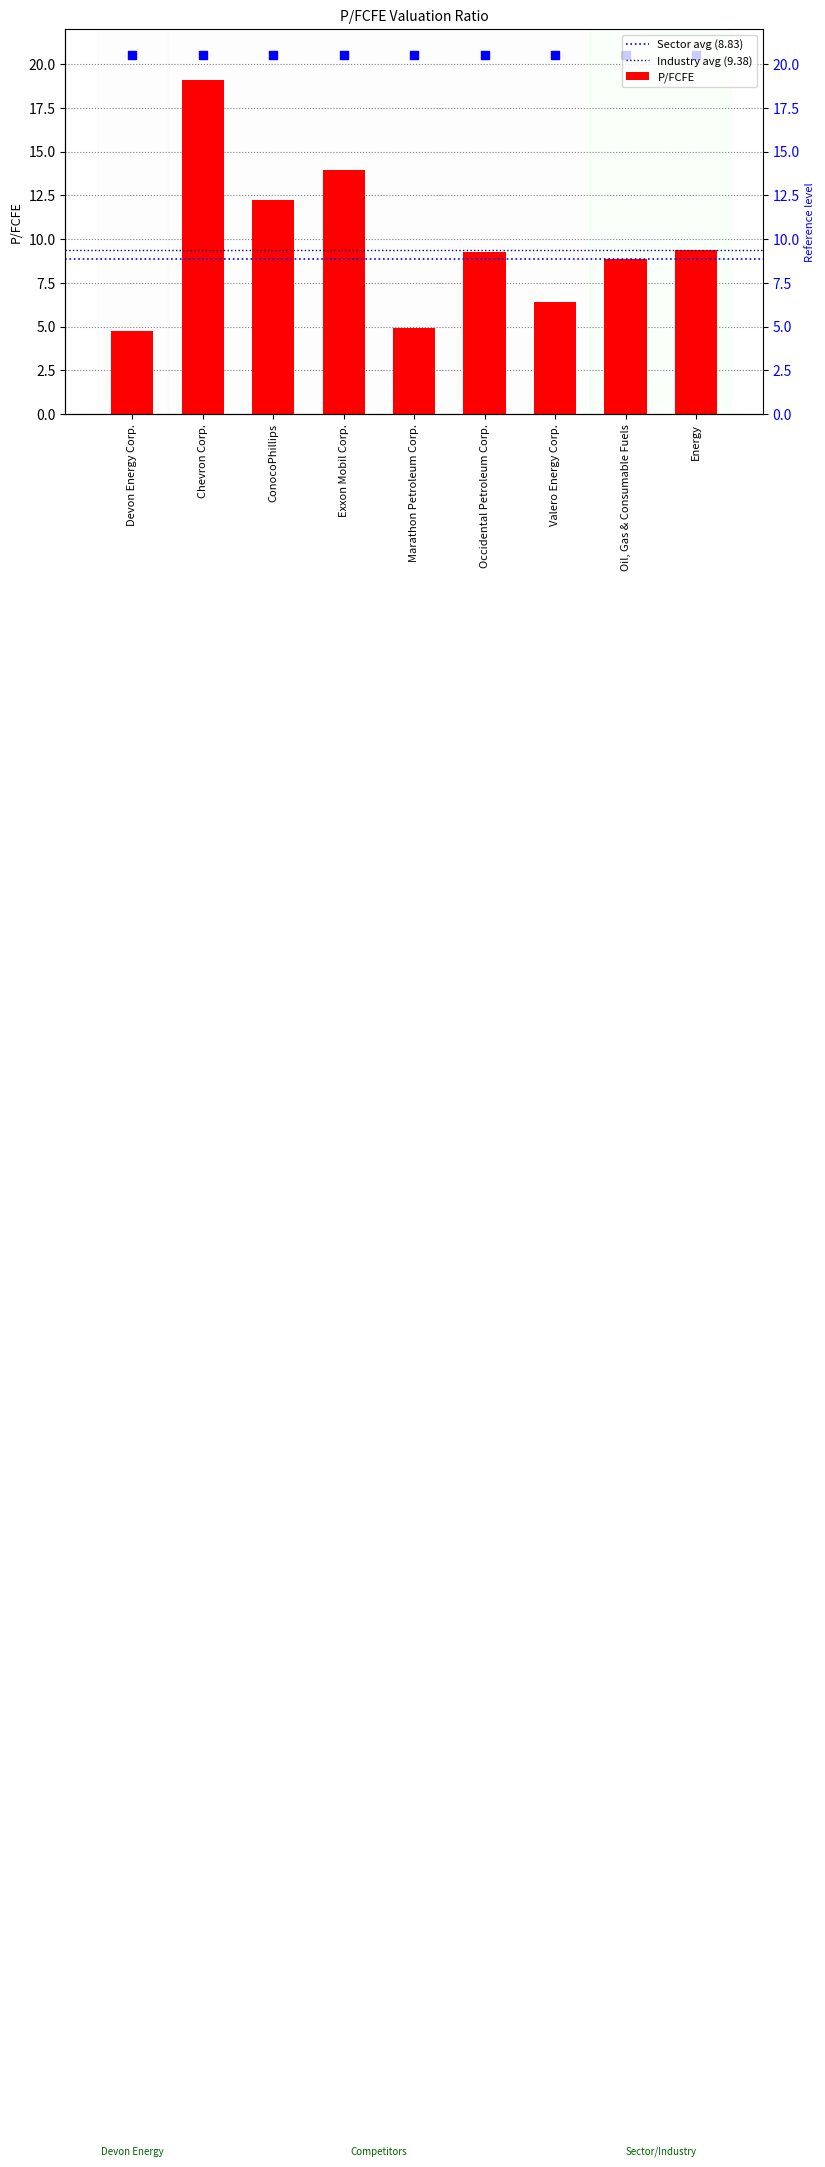

What is the change in value from Chevron Corp. to ConocoPhillips?

-6.8